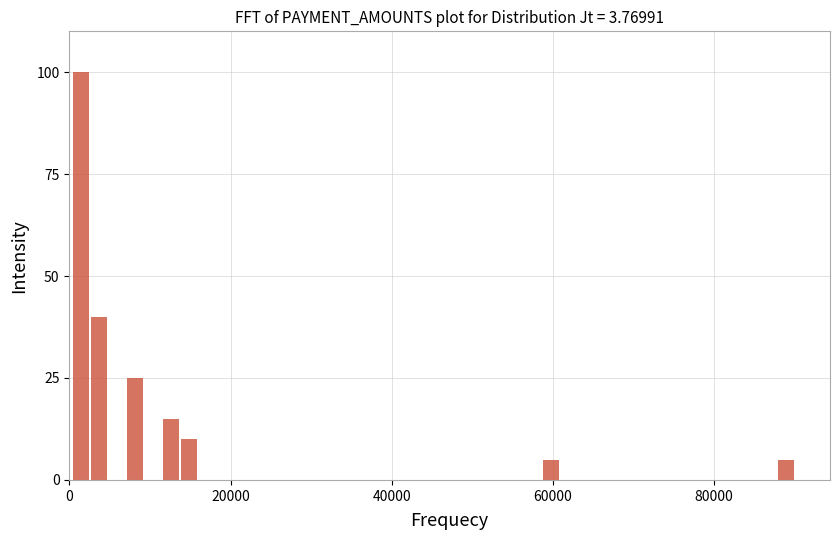

Read against the x-axis, roughly where is the centre of the tallest bar?

2000